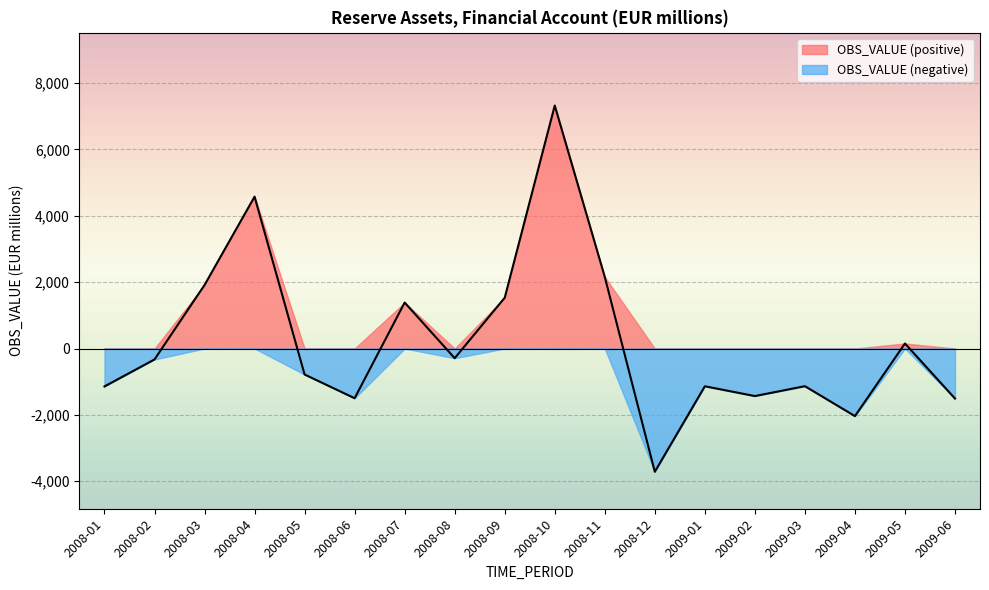

What is the label of the 16th point from the left?

2009-04